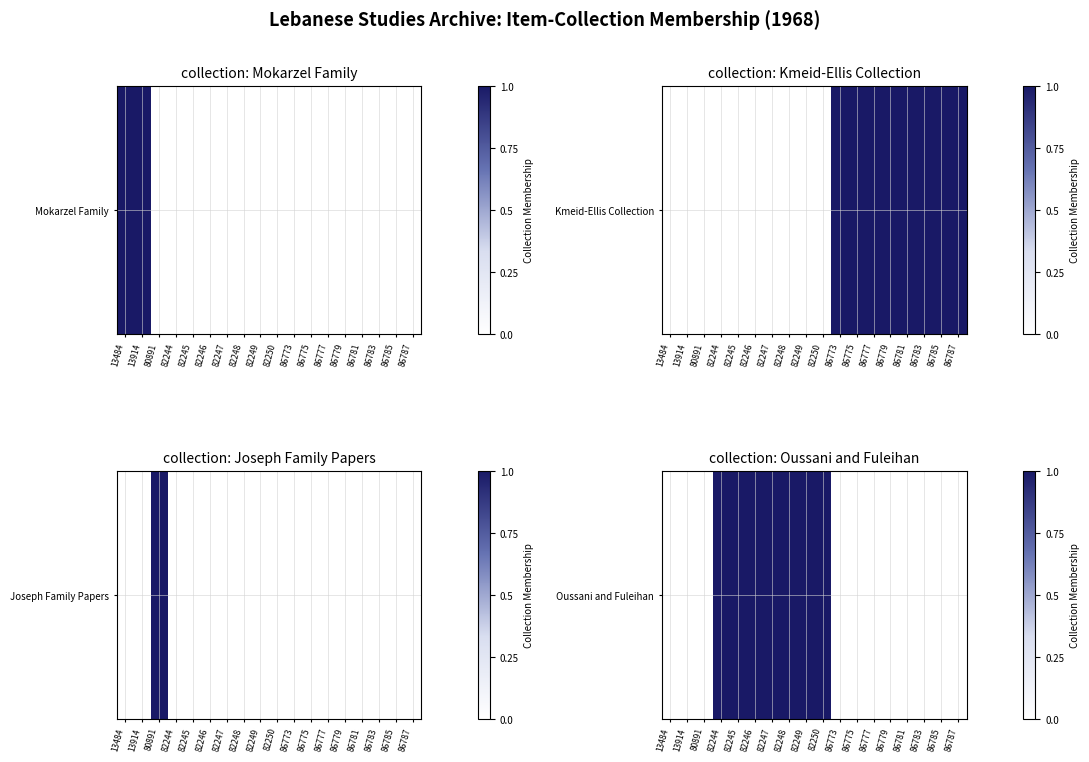

The chart shows a value of 0 at 86787. True or false?

False